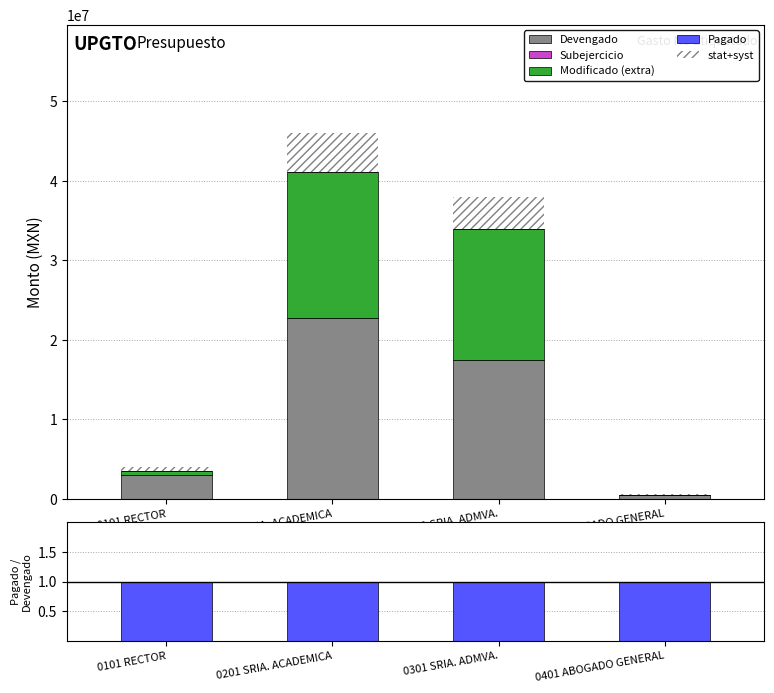

What is the greatest value displayed?

22721093.8